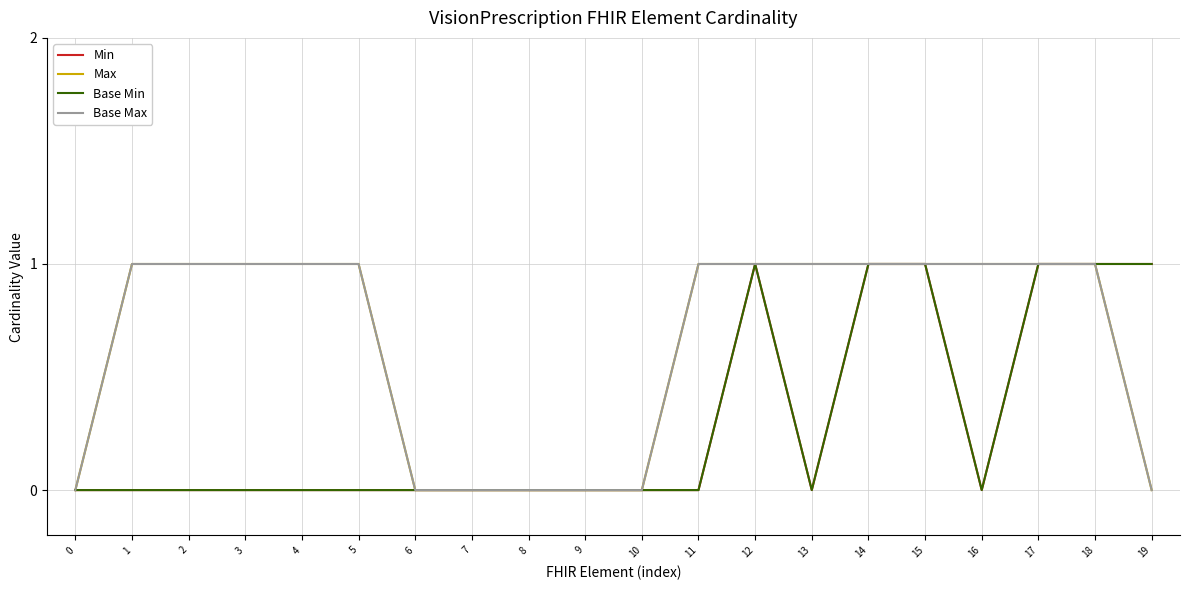

Does the chart display data point markers on the line(s)?

No